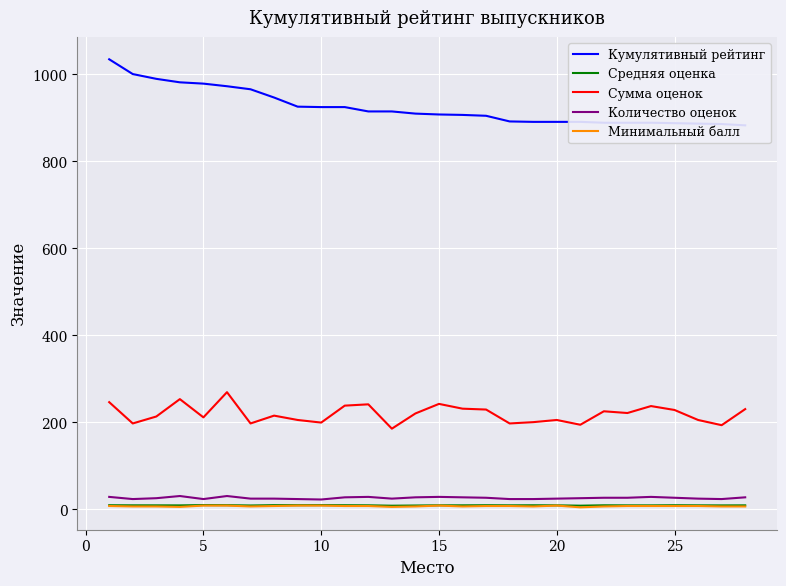

What is the difference between the second highest and second lowest values in the Минимальный балл series?

3.0